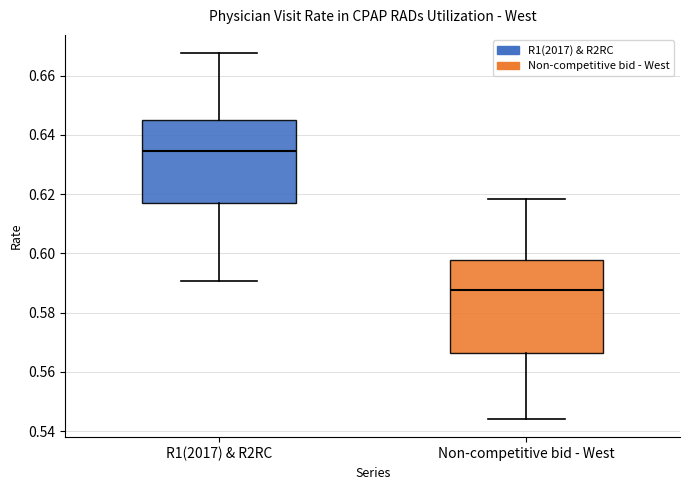

Comparing the boxes themselves (not the whiskers), which one is the tallest?

Non-competitive bid - West